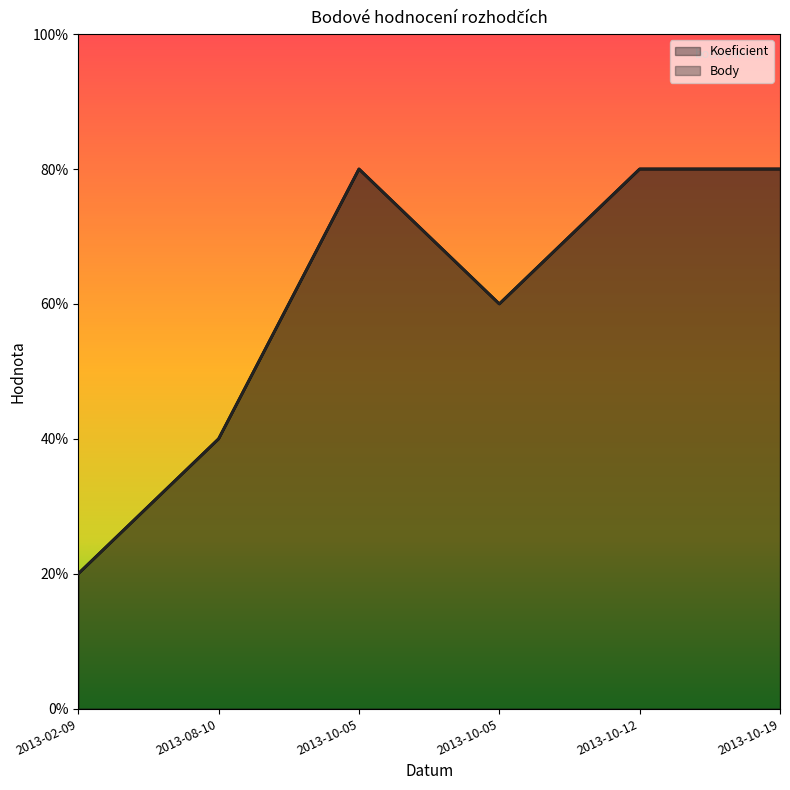

Reading left to right, list all the values displayed in this chart.

Koeficient: 1	2	4	3	4	4
Body: 1	2	4	3	4	4